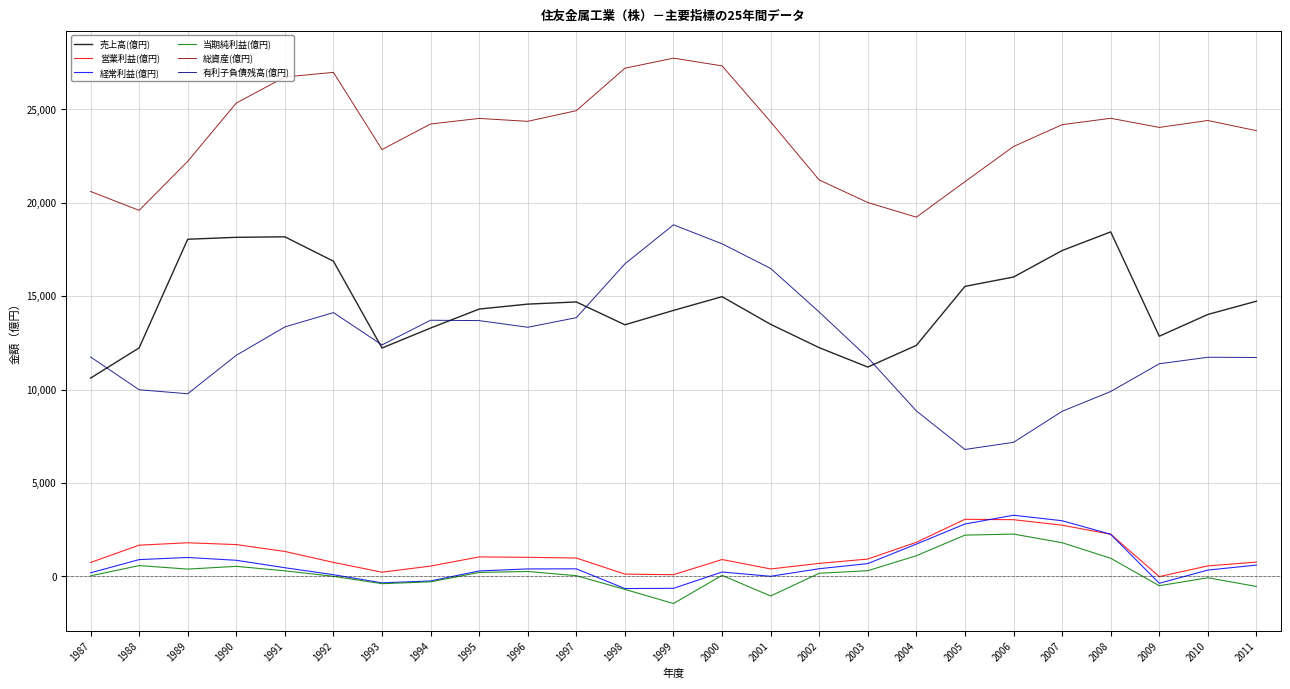

Is it true that 当期純利益(億円) equals -694 at 1998?

True